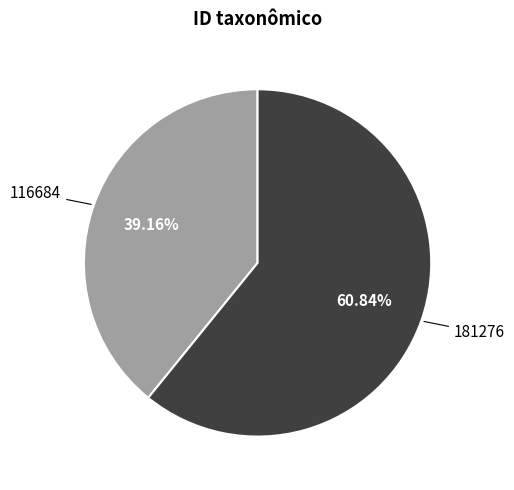

To the nearest percent, what is the combined percentage of 181276 and 116684?

100%